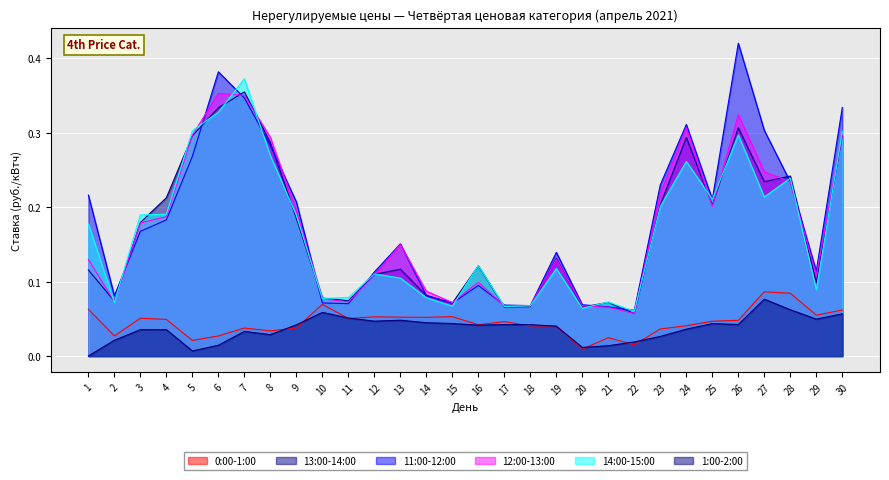

Is the value of 11:00-12:00 at 26 greater than the value of 12:00-13:00 at 27?

Yes